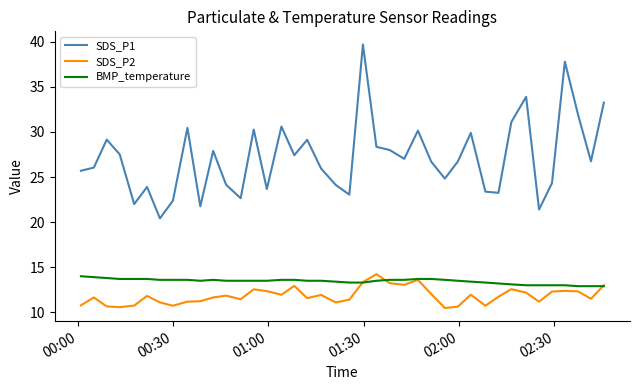

Which series has the largest total across all categories?

SDS_P1